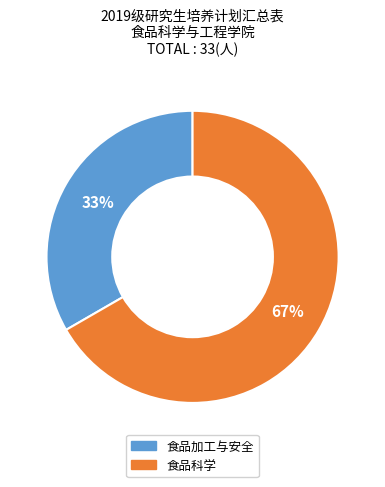

To the nearest percent, what portion does 食品加工与安全 represent?

33%